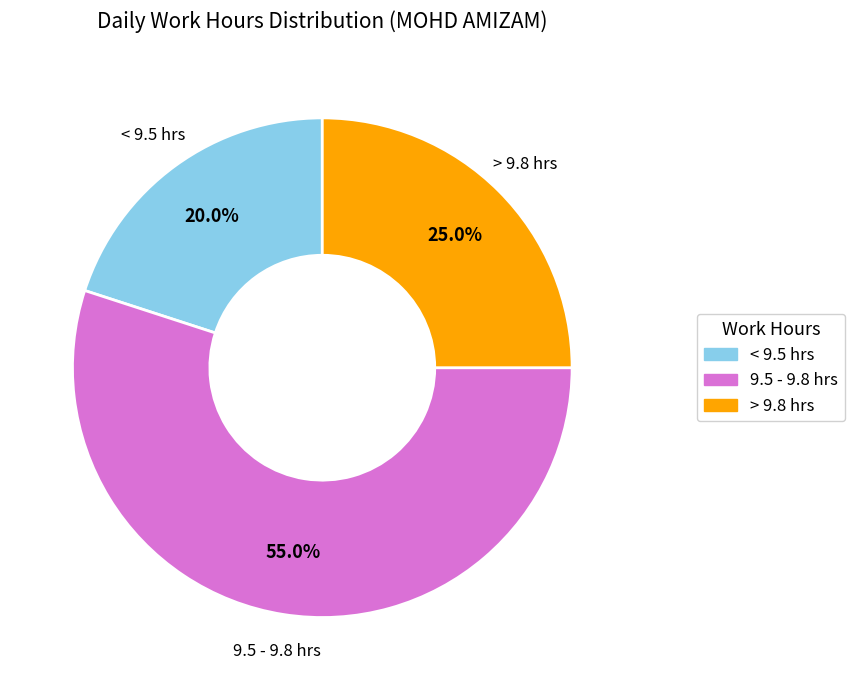

Does any single category account for the majority?

Yes